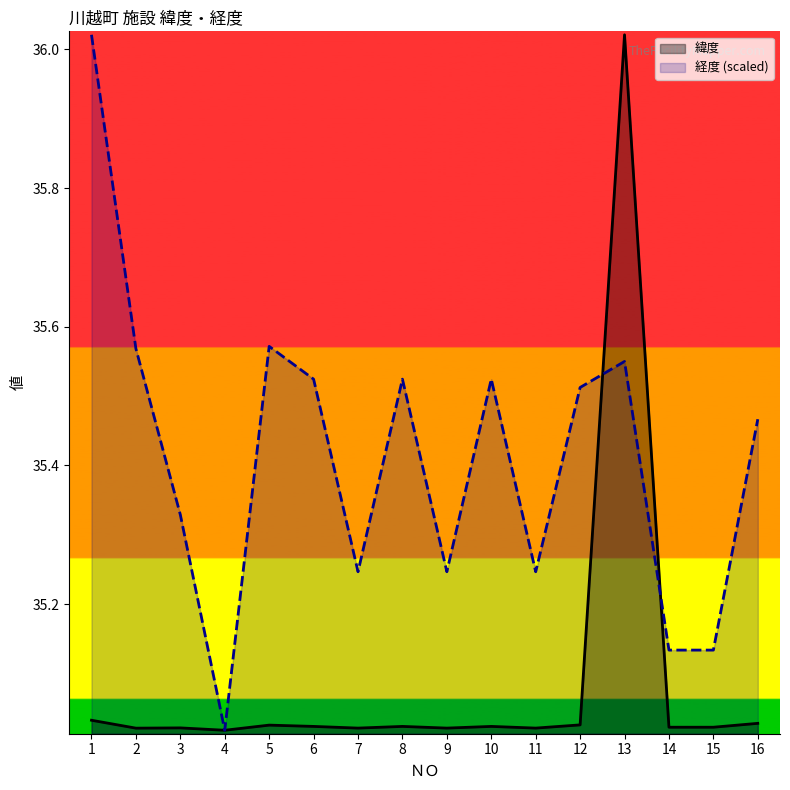

Reading right to left, what are all the values shown in this chart?

緯度: 16=35.0	15=35.0	14=35.0	13=36.0	12=35.0	11=35.0	10=35.0	9=35.0	8=35.0	7=35.0	6=35.0	5=35.0	4=35.0	3=35.0	2=35.0	1=35.0
経度 (scaled): 16=35.5	15=35.1	14=35.1	13=35.5	12=35.5	11=35.2	10=35.5	9=35.2	8=35.5	7=35.2	6=35.5	5=35.6	4=35.0	3=35.3	2=35.6	1=36.0